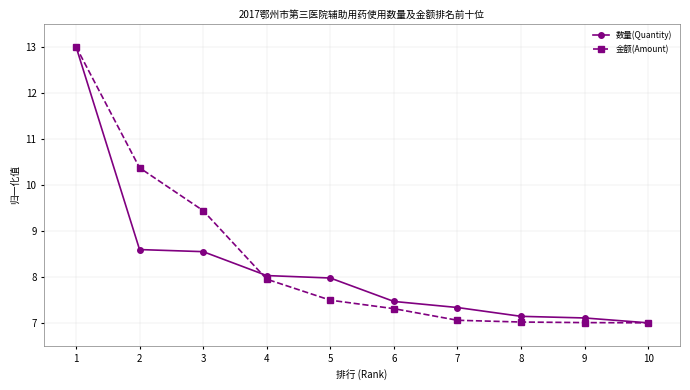

What is the difference between the highest and lowest values at 2?

1.8